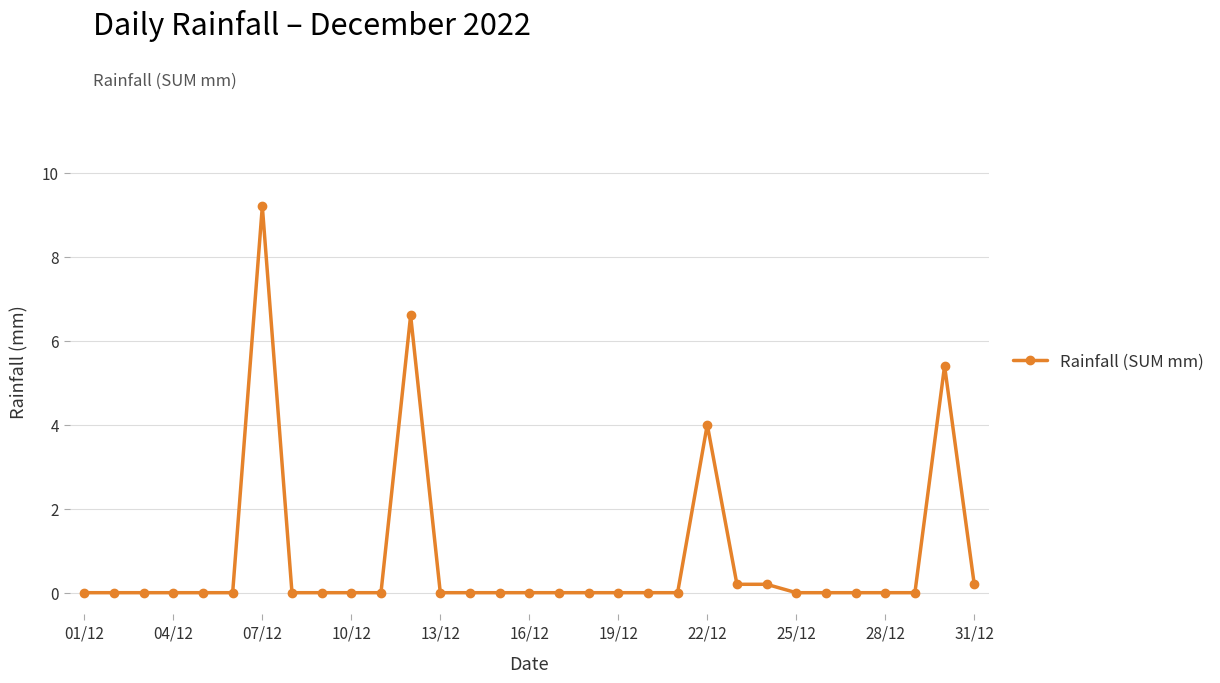

What is the greatest value displayed?

9.2